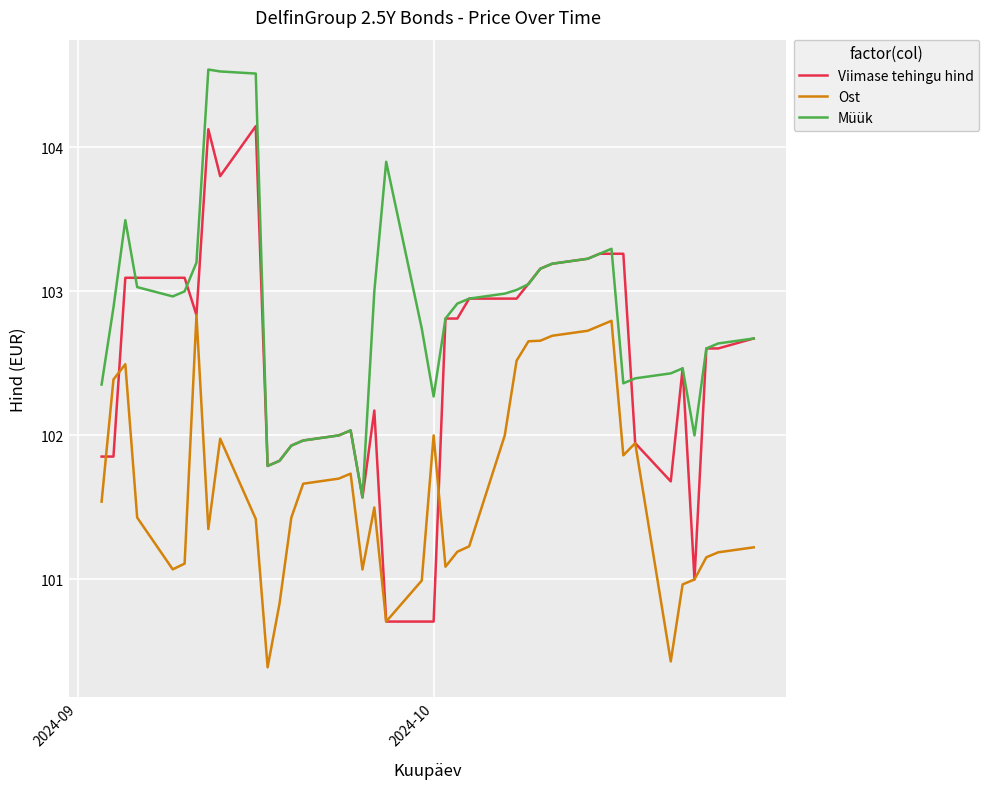

True or false: Ost and Viimase tehingu hind intersect in this chart.

True